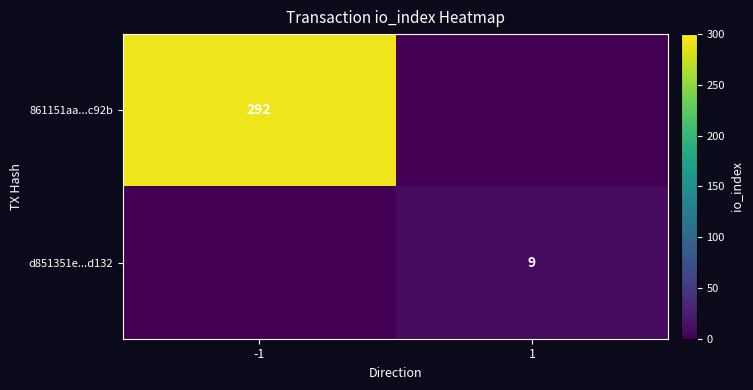

The value of 861151aa...c92b at -1 is 139. True or false?

False